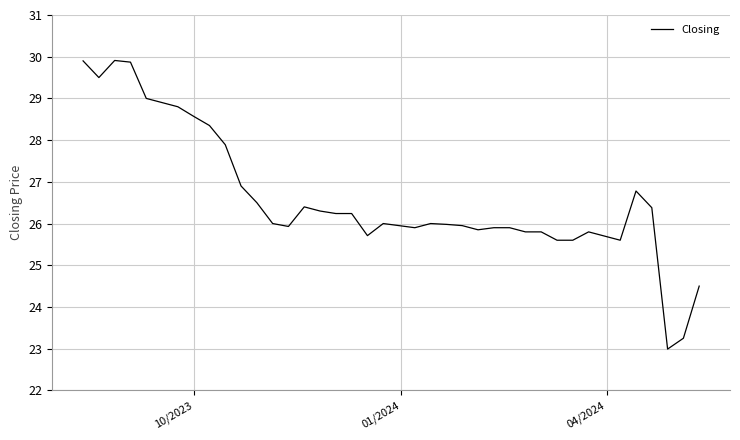

What is the greatest value displayed?

29.9